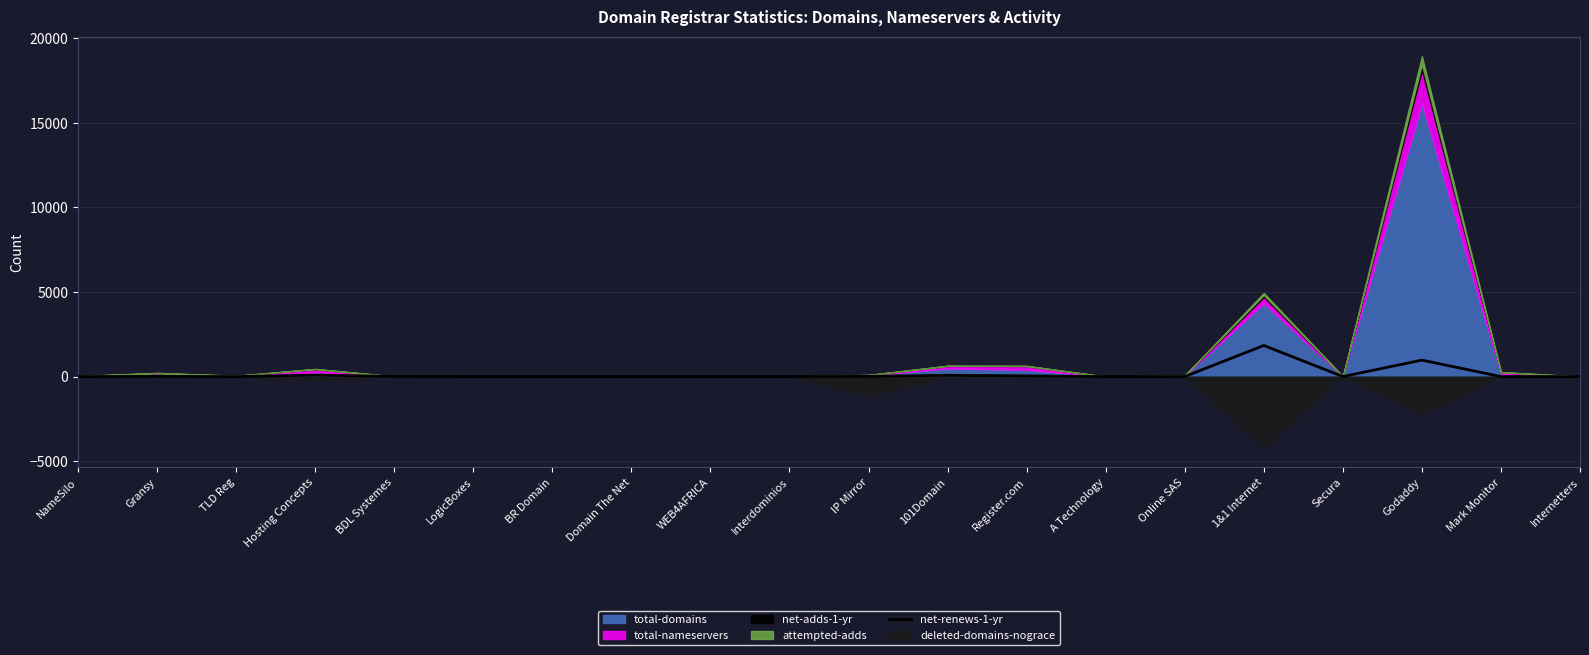

The value of net-renews-1-yr at TLD Reg is -1010. True or false?

False